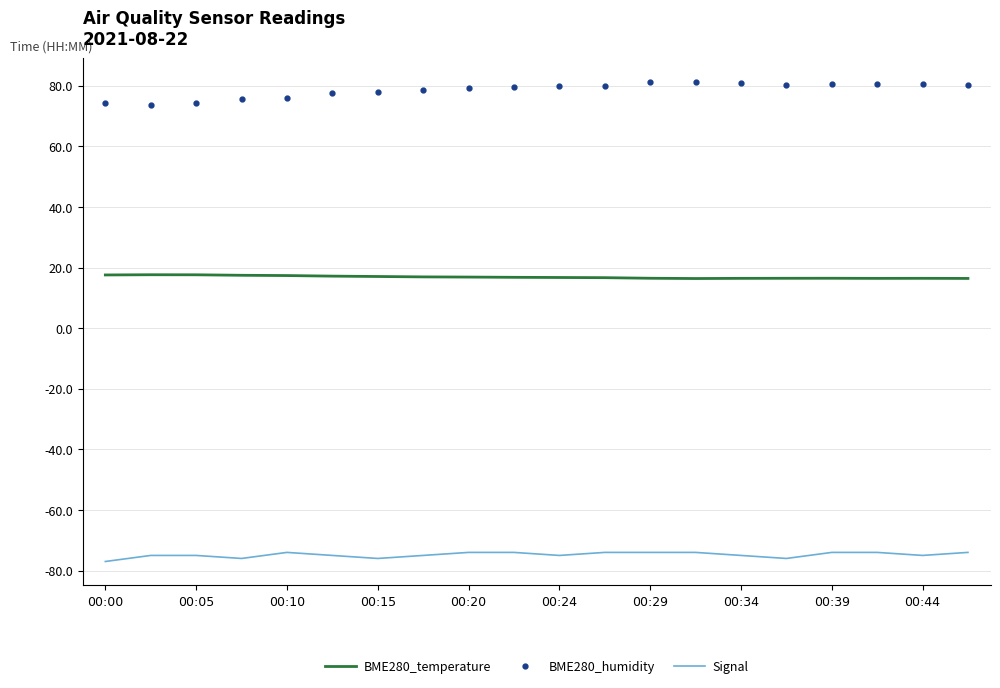

True or false: BME280_temperature and BME280_humidity cross at least once.

False